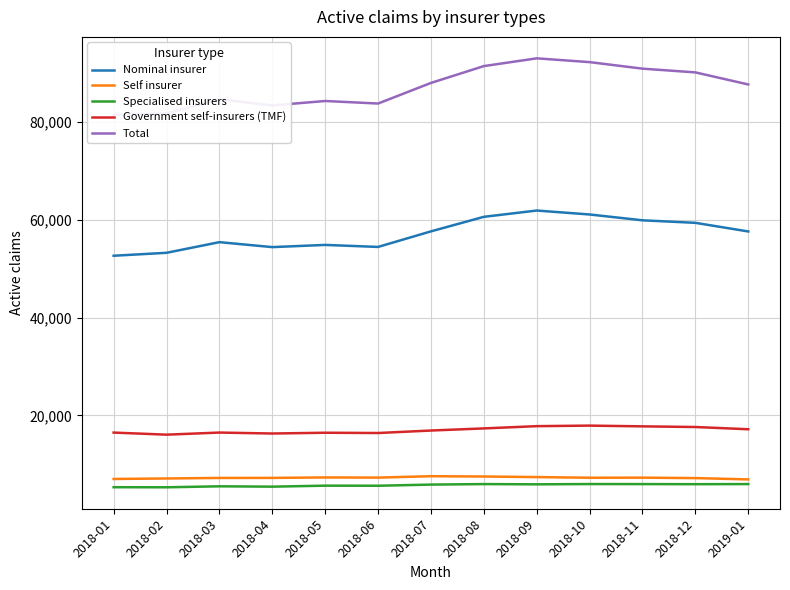

What is the label of the 11th point from the left?

2018-11